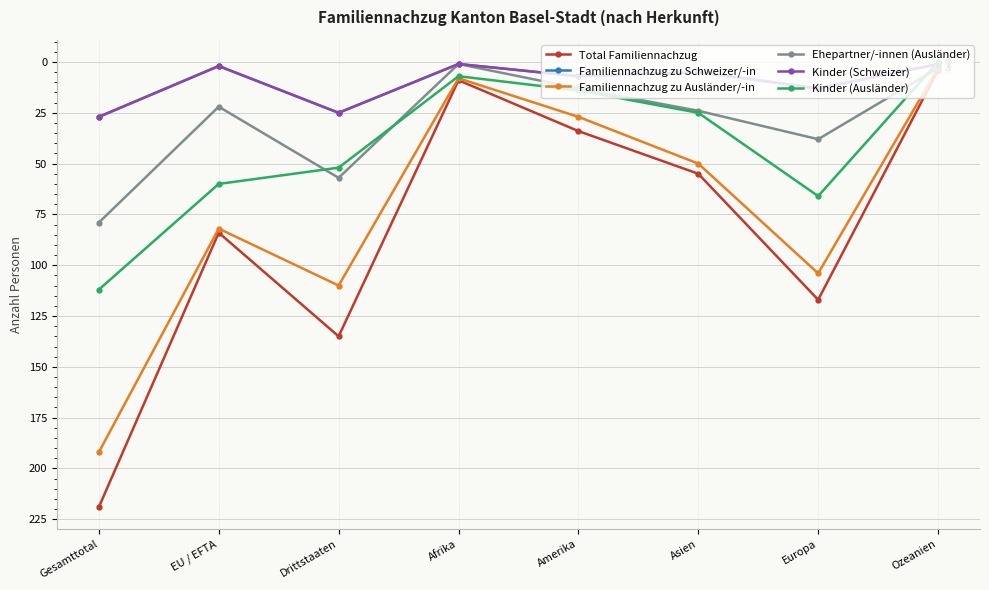

True or false: Familiennachzug zu Ausländer/-in has more than 2 points higher than both neighbors.

False